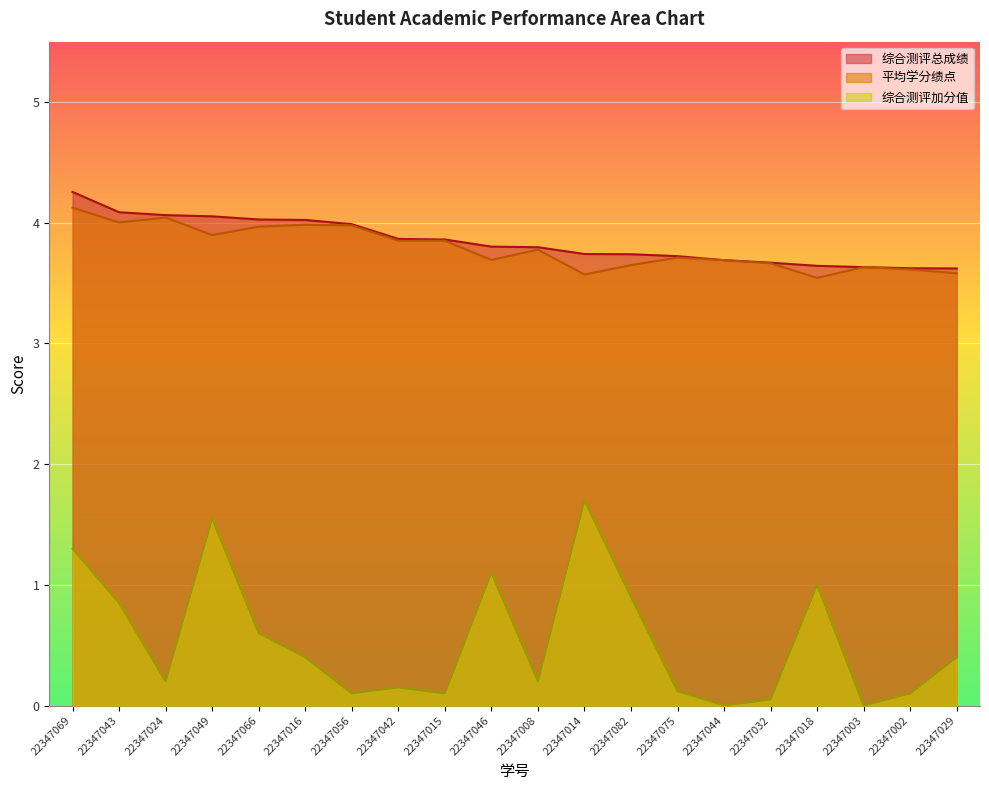

True or false: 综合测评总成绩 has a value of 3.9 at 22347042.

True